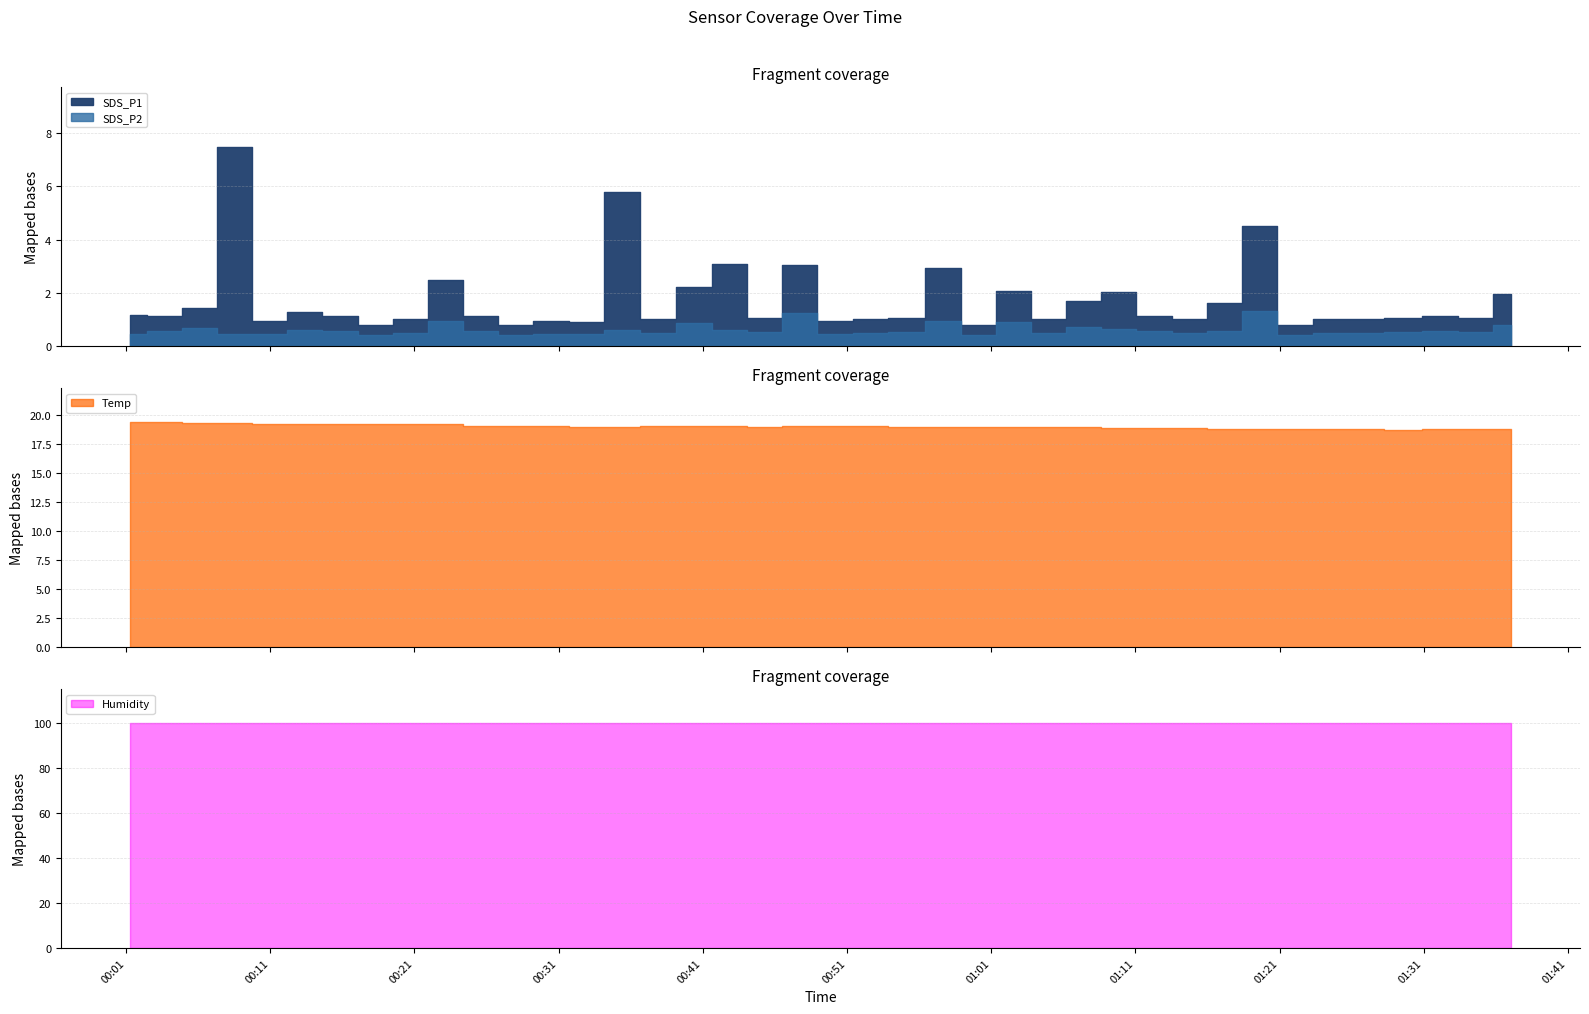

Is the value of Temp at 2022/08/21 00:30:28 greater than the value of SDS_P1 at 2022/08/21 01:04:59?

Yes